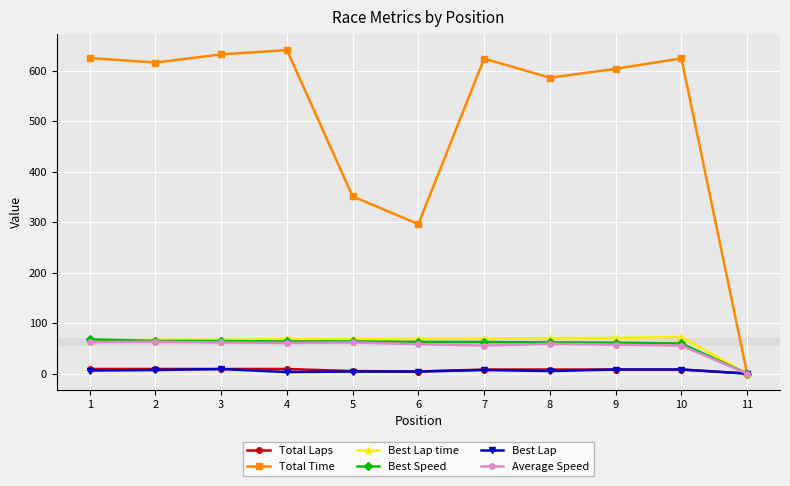

Which series has the largest range (max minus min)?

Total Time